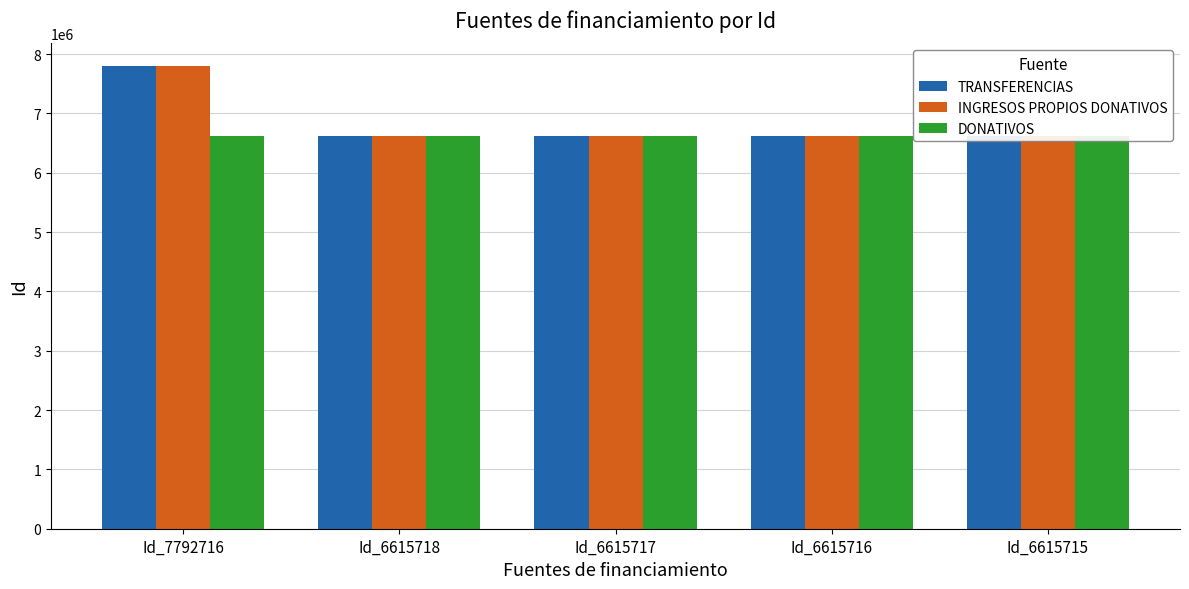

What is the value of the INGRESOS PROPIOS DONATIVOS bar at the 4th from the left?

6615716